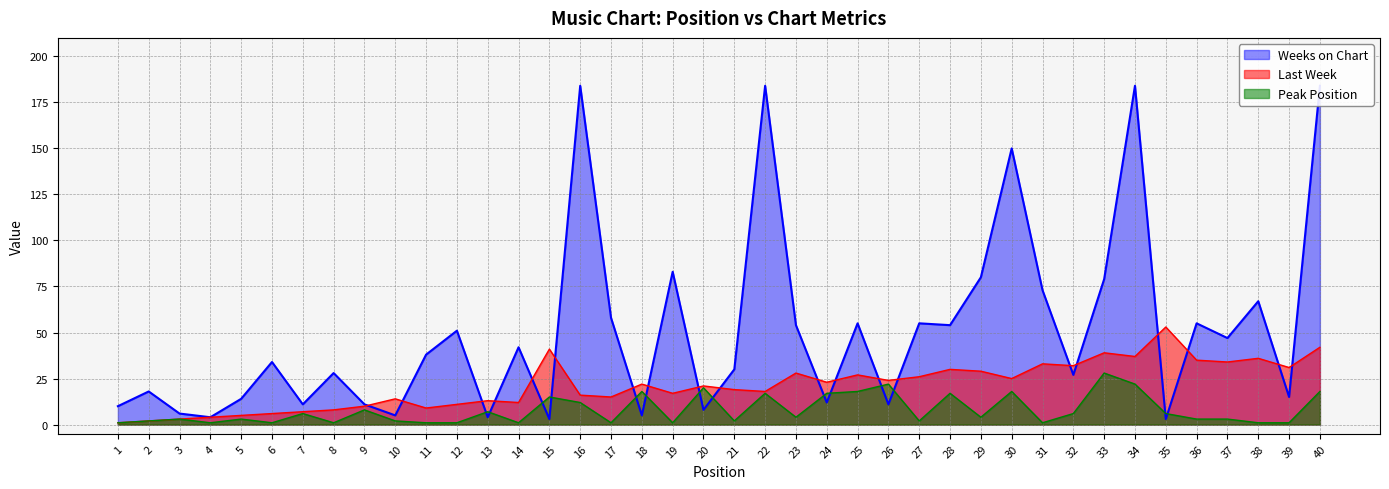

What is the value of the Weeks on Chart point at the 36th from the left?

55